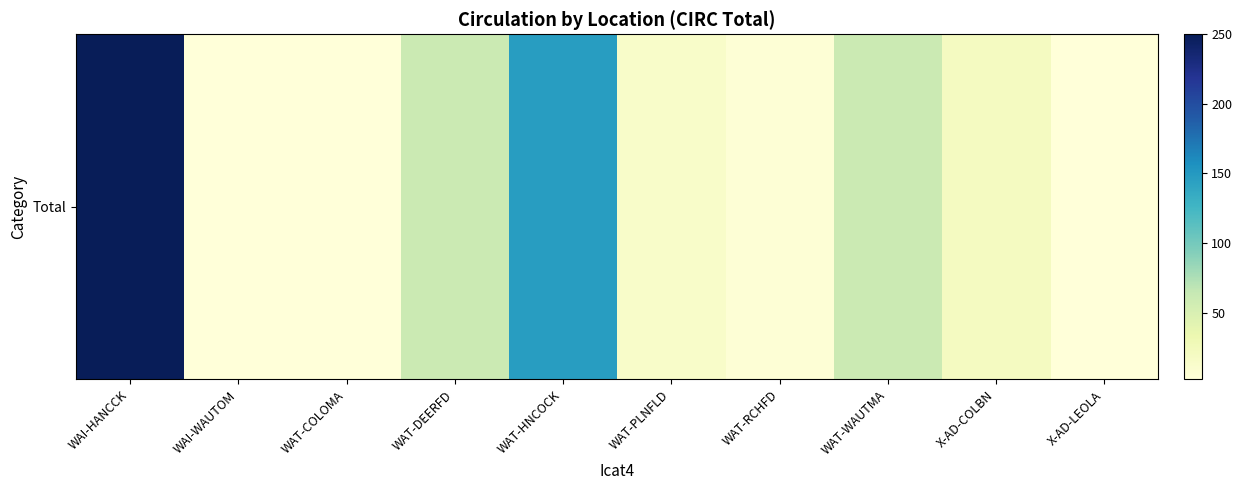

What is the ratio of the value at WAT-HNCOCK to the value at WAI-HANCCK?

0.6